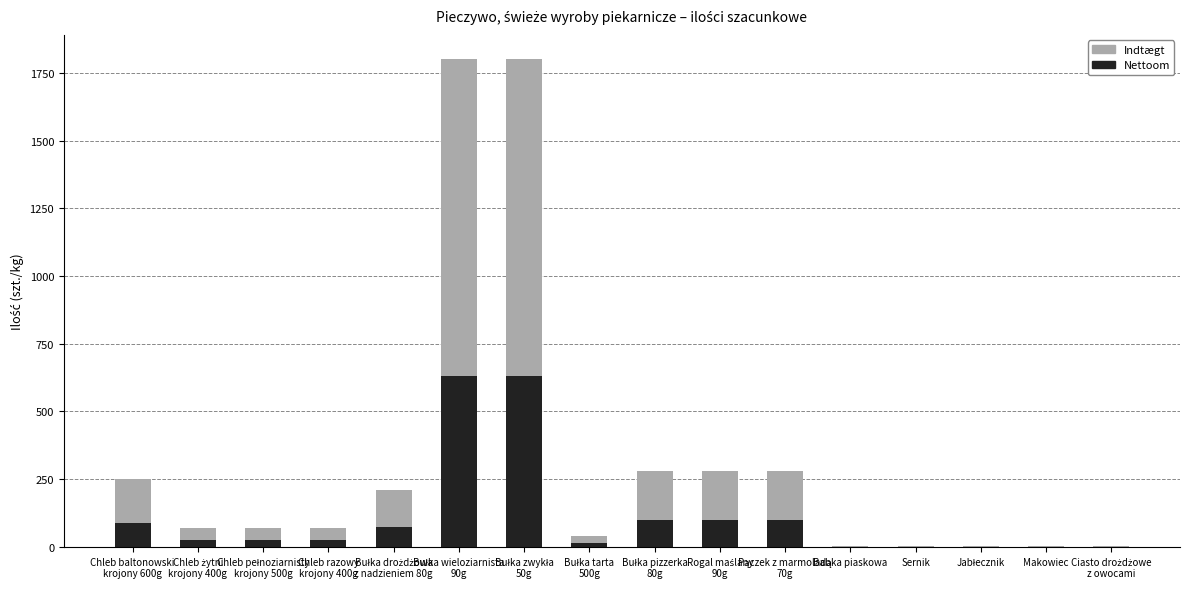

What is the sum of all Nettoom values?

1807.8